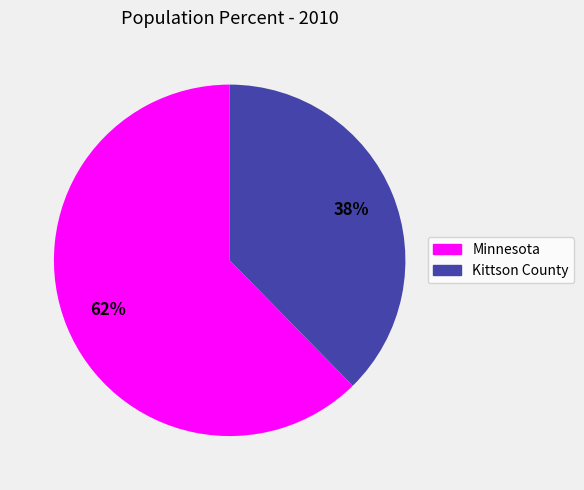

Count the number of slices in the pie.

2